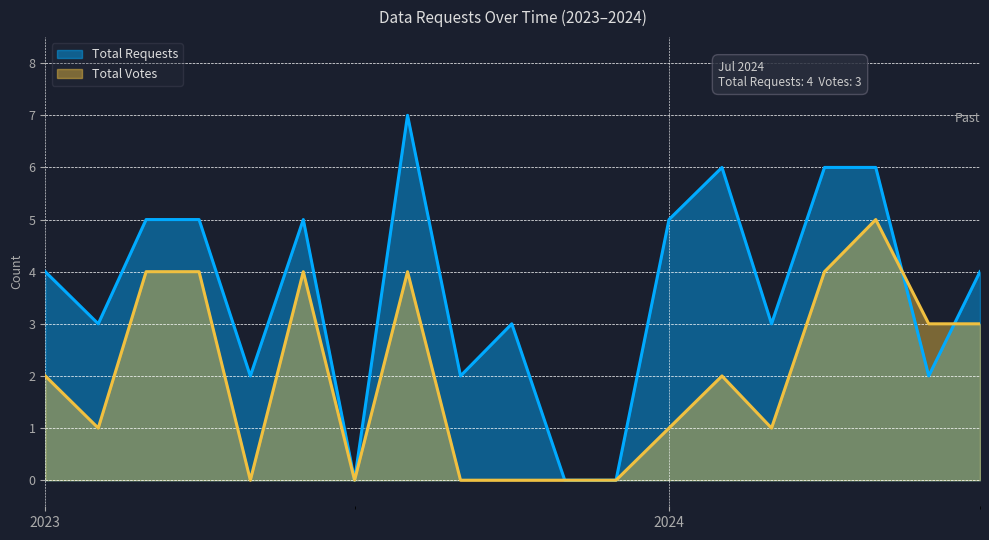

Which series changed the most between 2023-11 and 2023-12?

Total Requests